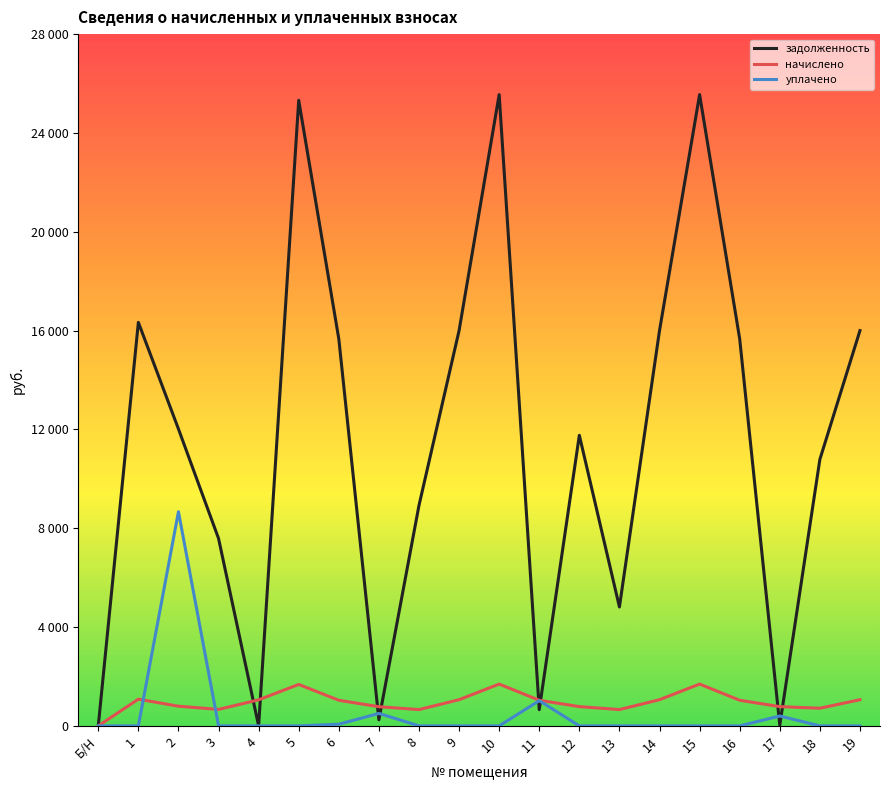

Which series has the widest spread of values?

задолженность